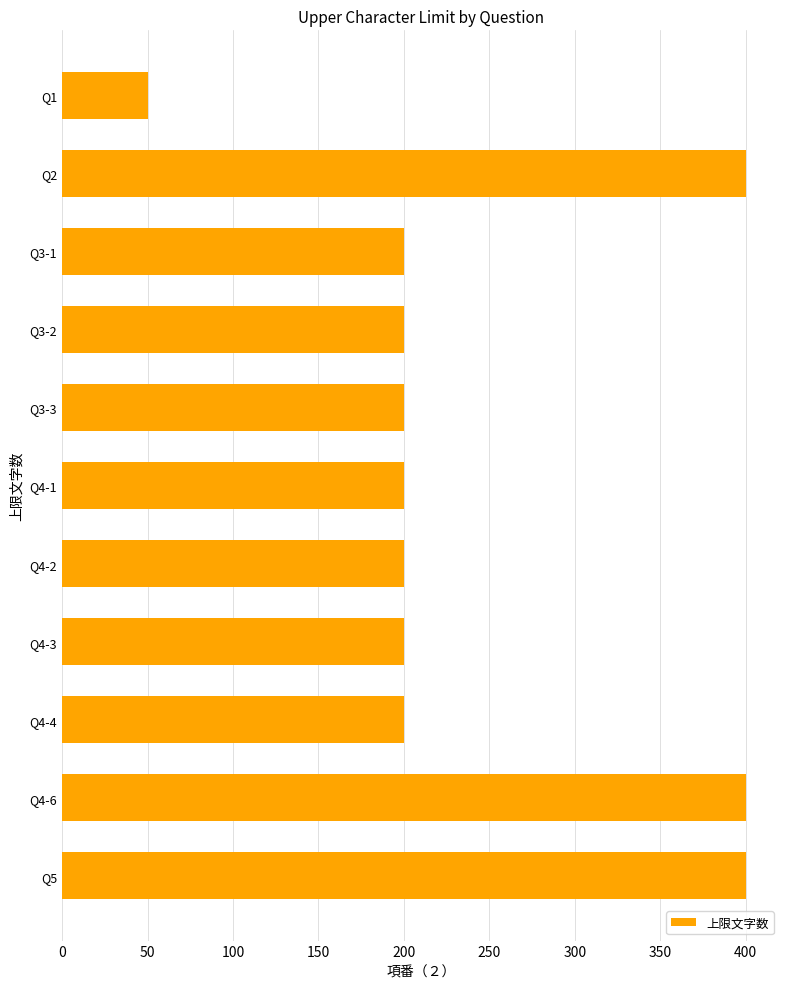

What is the label of the 8th bar from the top?

Q4-3